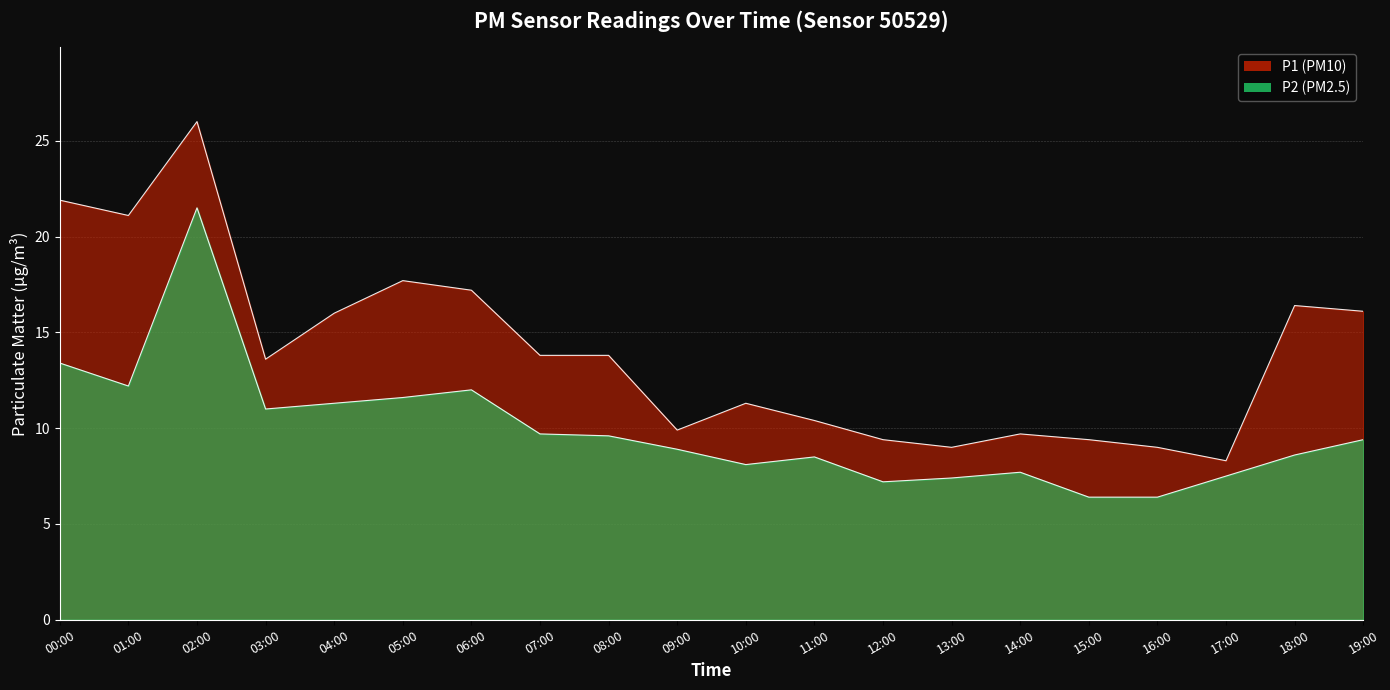

What is the label of the 15th point from the left?

14:00